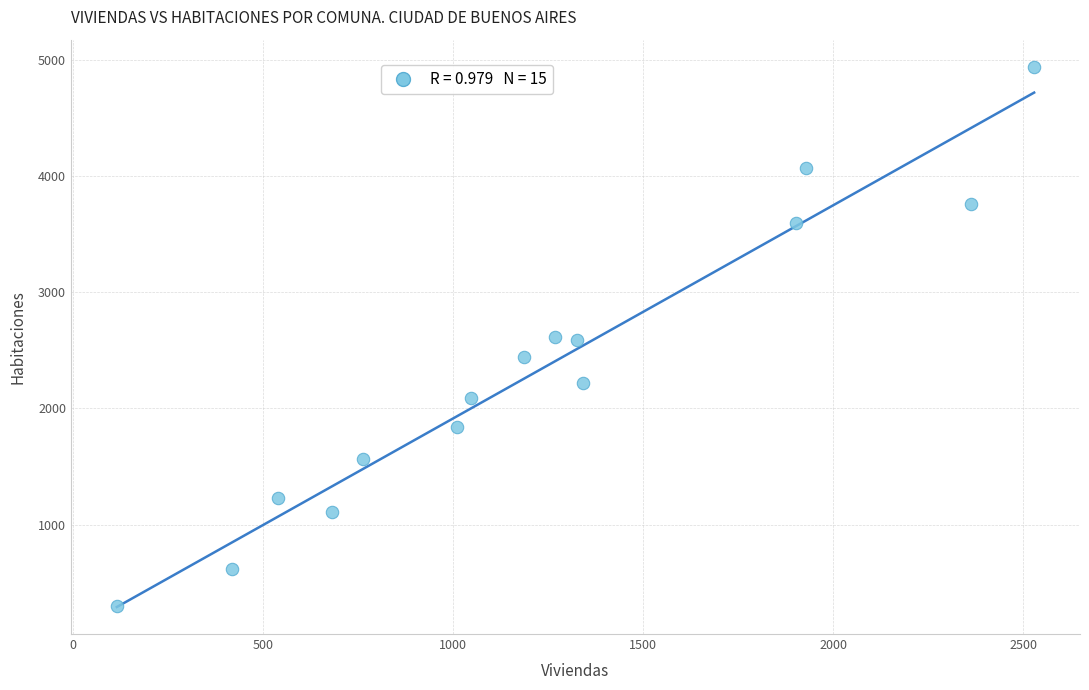

What is the range of Y values (max minus min)?

4641